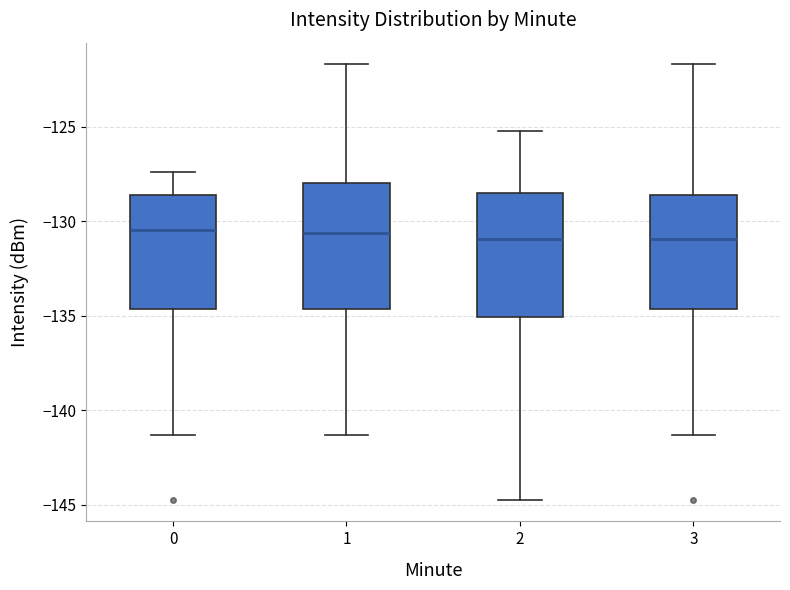

Reading left to right, transcribe this box plot: for each box, give where its median line is, the range the box spans, and where its two whiskers end, as read against the y-axis. The values are not printed on the chart, so give them approximately, as read against the axis.

0: median -130.5, box -134.5 to -128.5, whiskers -141.5 to -127.5
1: median -130.5, box -134.5 to -128.0, whiskers -141.5 to -121.5
2: median -131.0, box -135.0 to -128.5, whiskers -144.5 to -125.0
3: median -131.0, box -134.5 to -128.5, whiskers -141.5 to -121.5